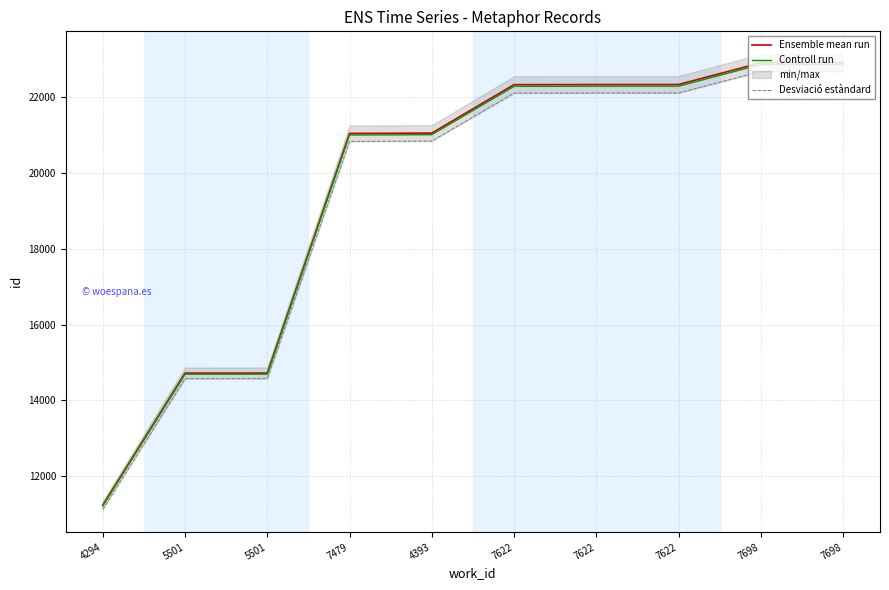

What is the sum of the Ensemble mean run values at 7622 and 7622?

44678.0